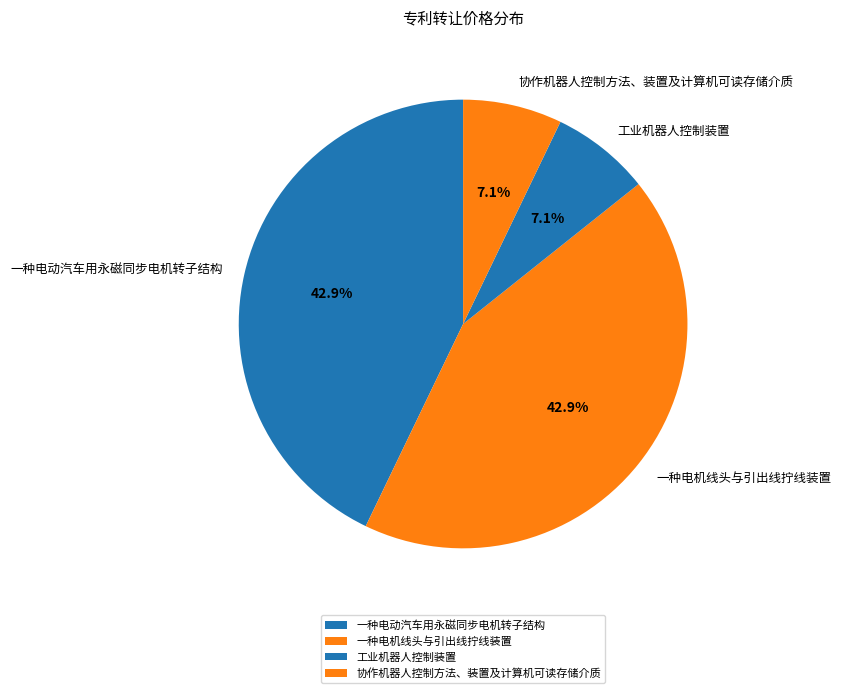

Does 工业机器人控制装置 account for over 50% of the chart?

No